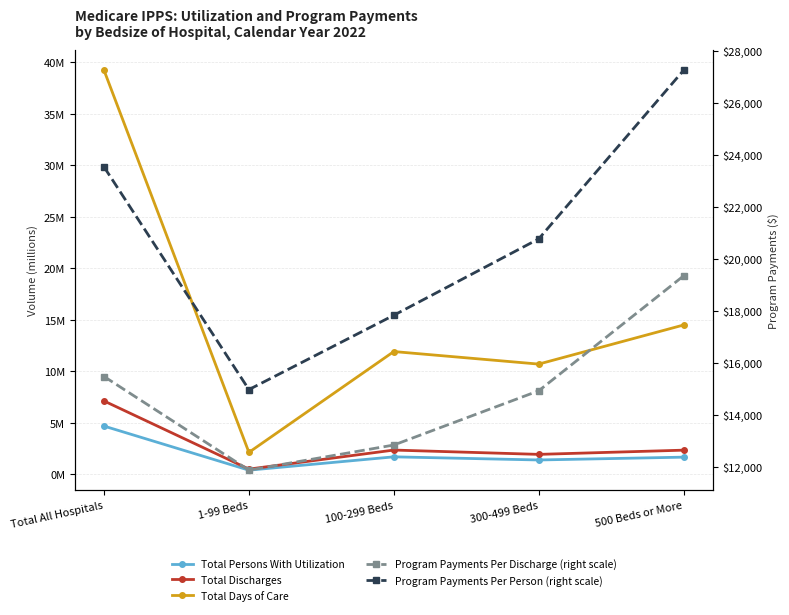

What is the label of the 1st point from the left?

Total All Hospitals